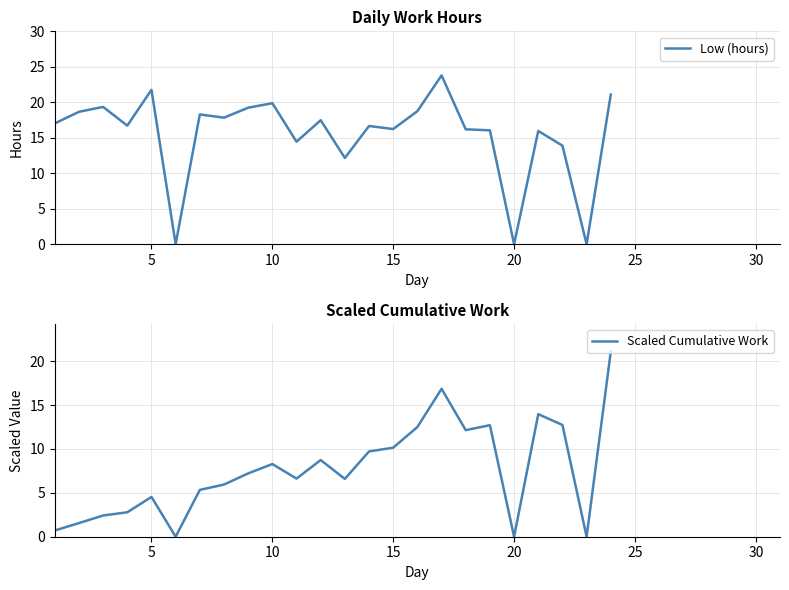

List the series in order of their peak value, lowest first.

Scaled Cumulative Work, Low (hours)